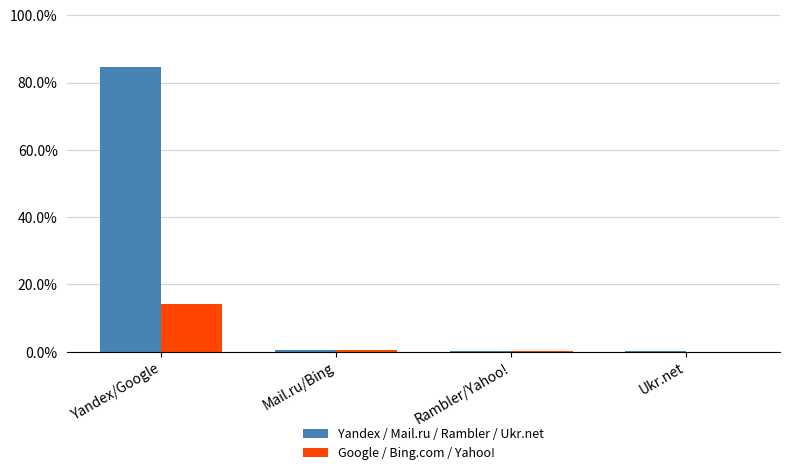

Which category has the highest value in the Google / Bing.com / Yahoo! series?

Yandex/Google